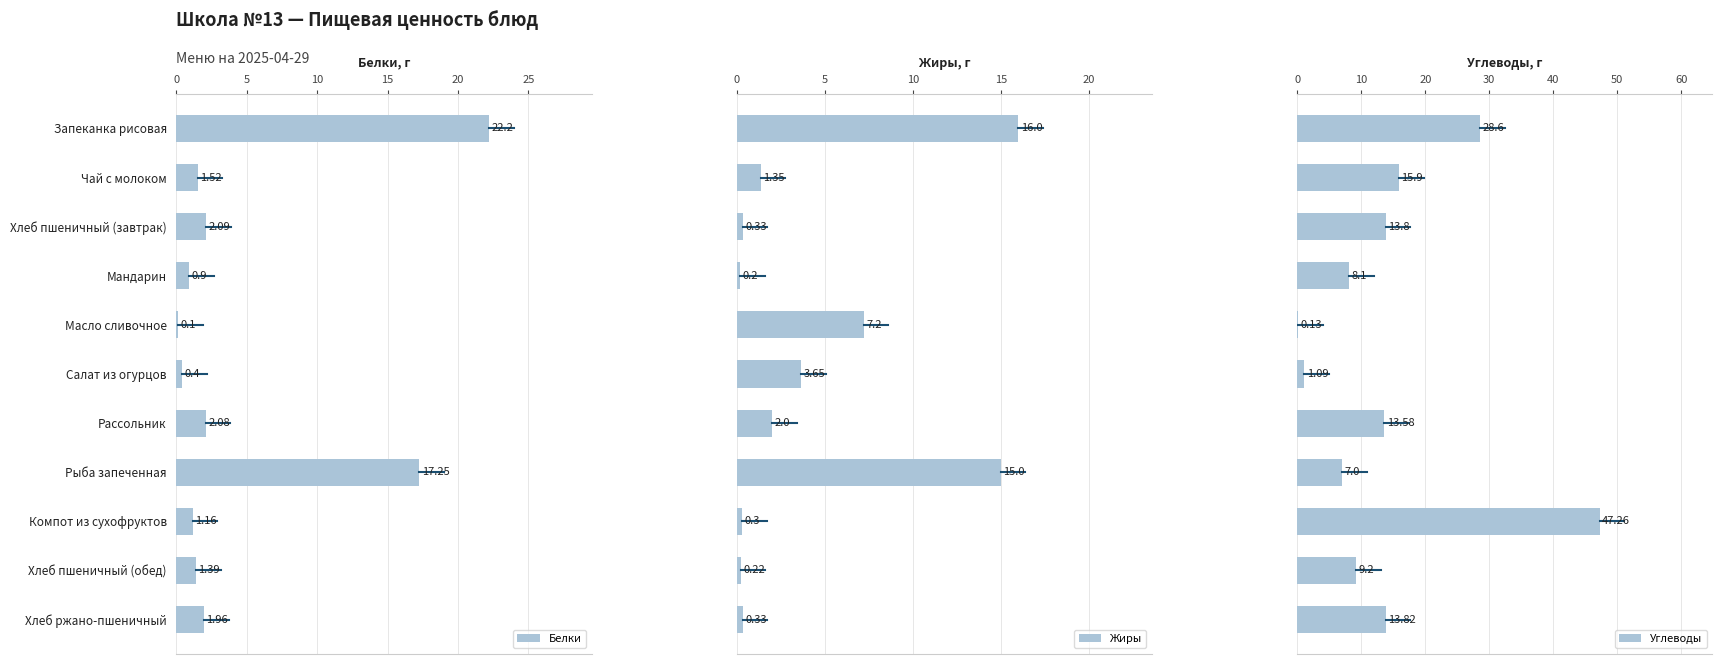

What are all the series names shown in the legend?

Белки, Жиры, Углеводы